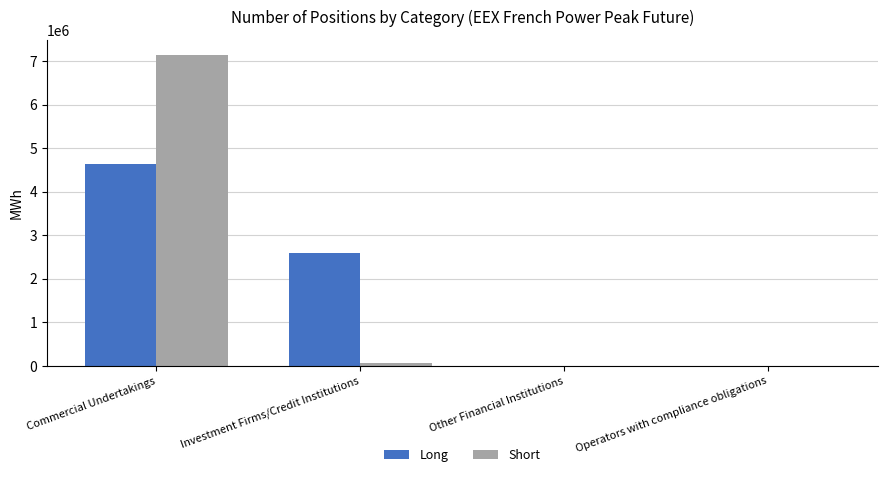

Reading right to left, list all the values displayed in this chart.

Long: Operators with compliance obligations=0	Other Financial Institutions=0	Investment Firms/Credit Institutions=2593104	Commercial Undertakings=4631904
Short: Operators with compliance obligations=0	Other Financial Institutions=0	Investment Firms/Credit Institutions=79656	Commercial Undertakings=7133856